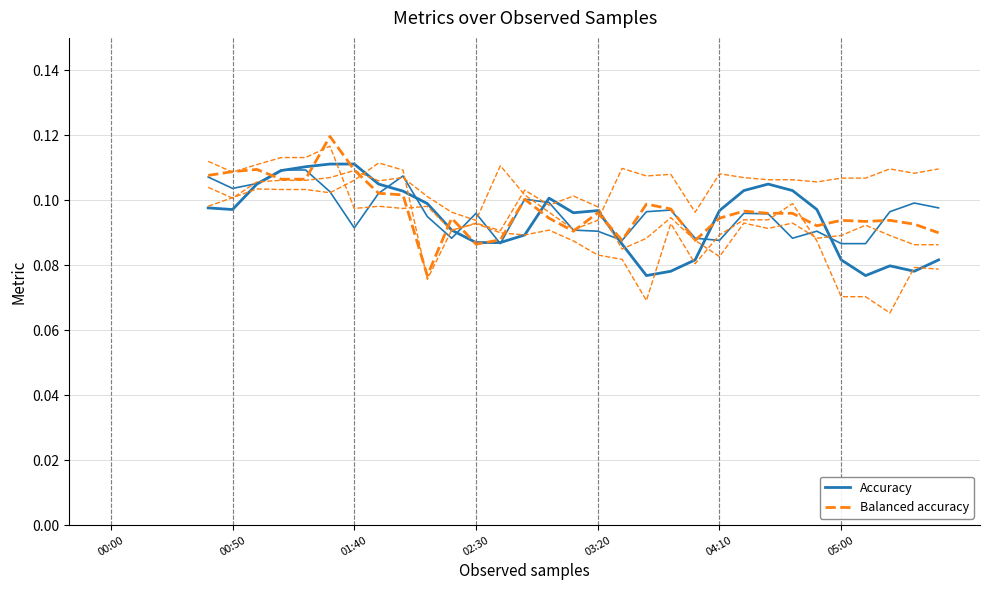

What position from the left is 03:20?

5